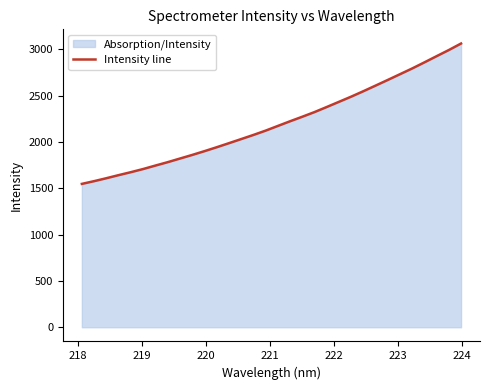

What is the minimum value shown in the chart?

1548.3